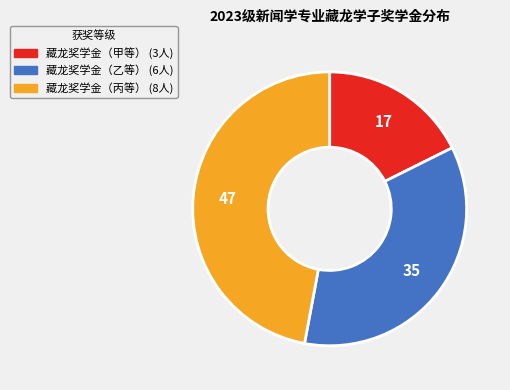

What is the ratio of the value at 藏龙奖学金（丙等） to the value at 藏龙奖学金（乙等）?

1.3